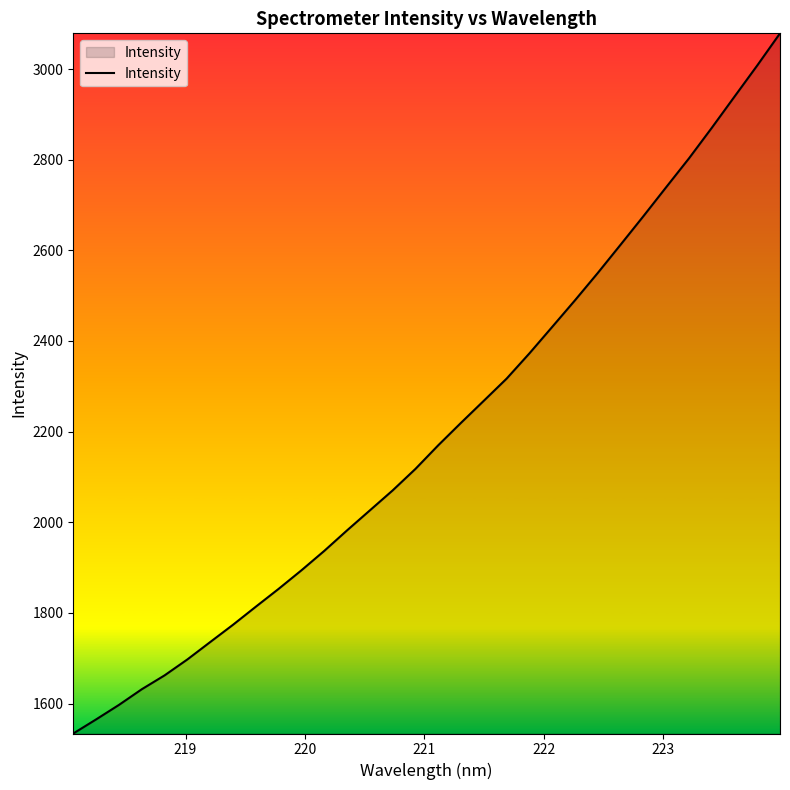

What is the smallest value displayed?

1533.9